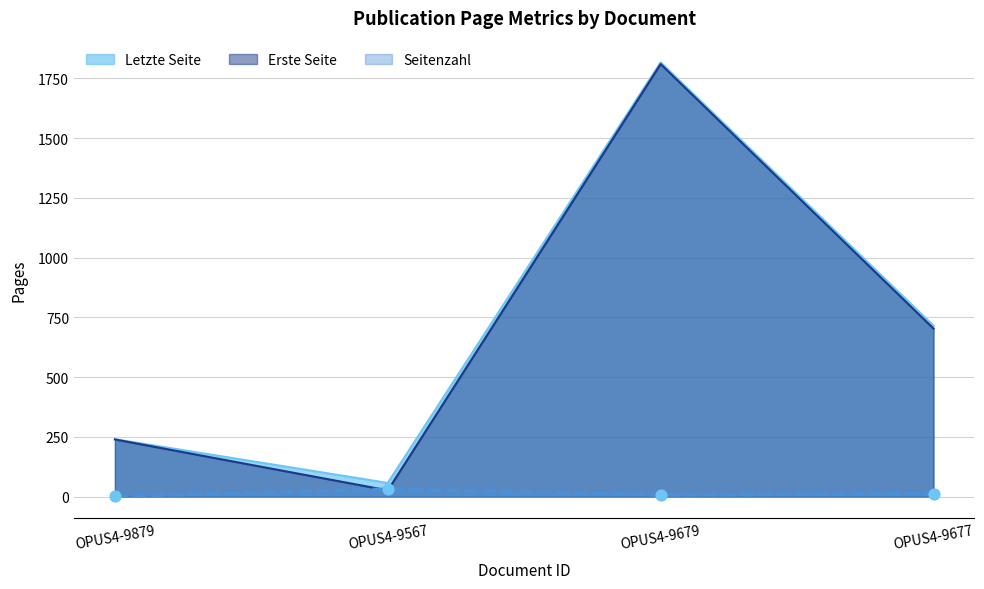

What is the total value across all series at OPUS4-9677?

1430